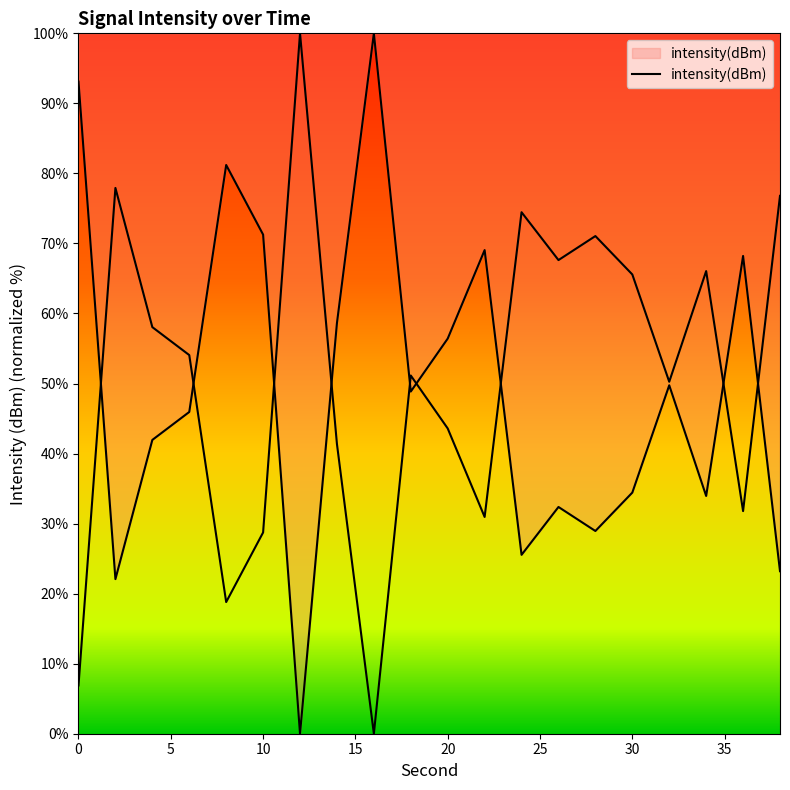

What is the value of the 8th point from the left?

58.6